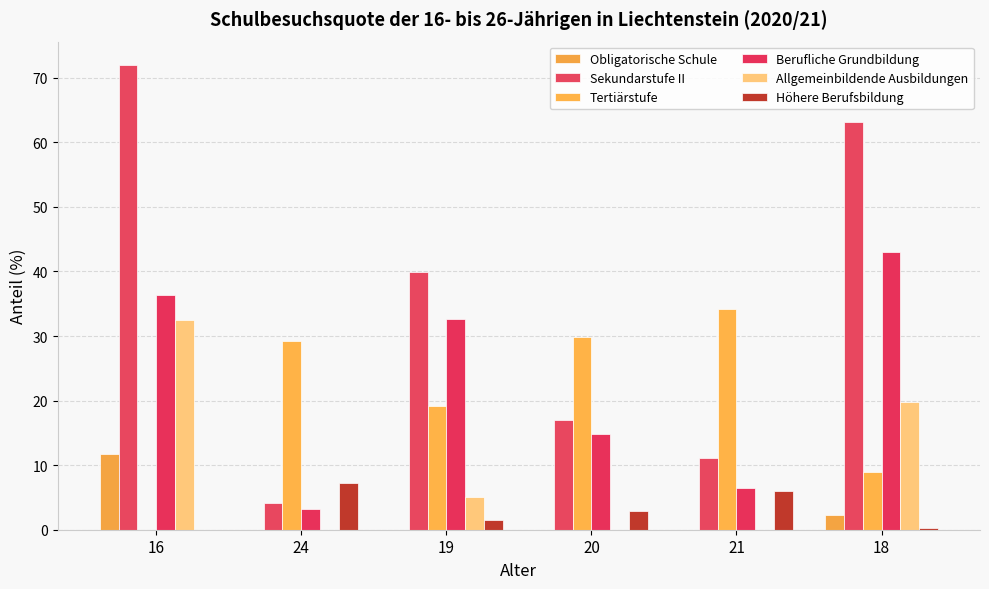

Reading right to left, extract all data points from this chart.

Obligatorische Schule: 2.2	0.0	0.0	0.0	0.0	11.8
Sekundarstufe II: 63.1	11.1	17.0	39.9	4.1	72.0
Tertiärstufe: 8.9	34.1	29.8	19.1	29.3	0.0
Berufliche Grundbildung: 43.1	6.5	14.9	32.7	3.2	36.4
Allgemeinbildende Ausbildungen: 19.8	0.0	0.0	5.0	0.0	32.4
Höhere Berufsbildung: 0.2	6.0	2.8	1.5	7.3	0.0